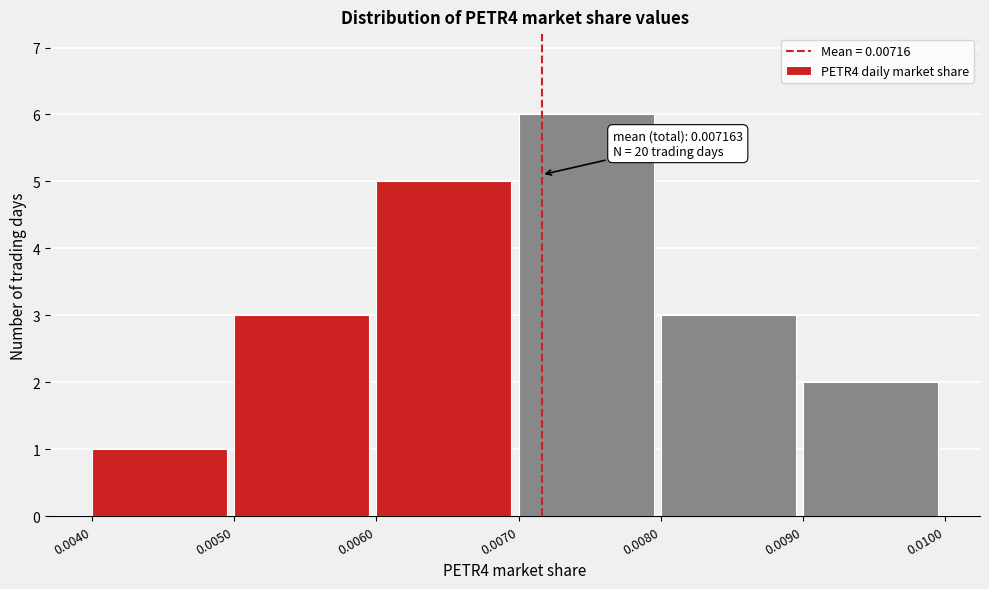

Over which range of the x-axis is the bar tallest?

0.0070 to 0.0080